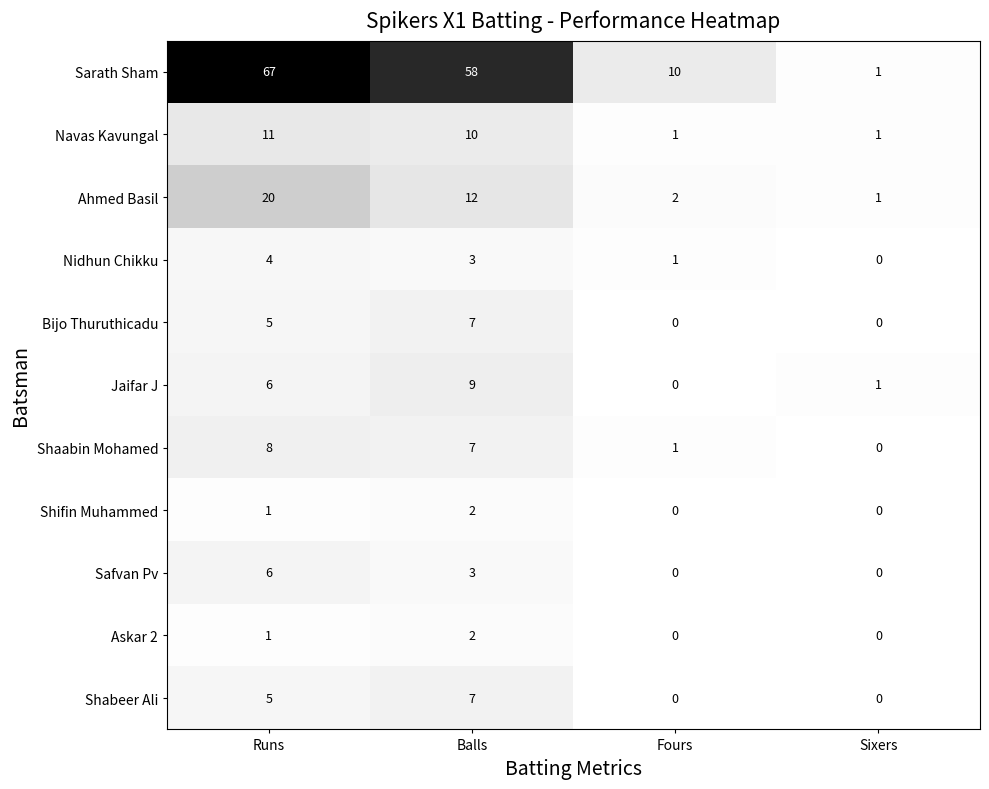

Count the Shaabin Mohamed values in the range 1 to 8.

3